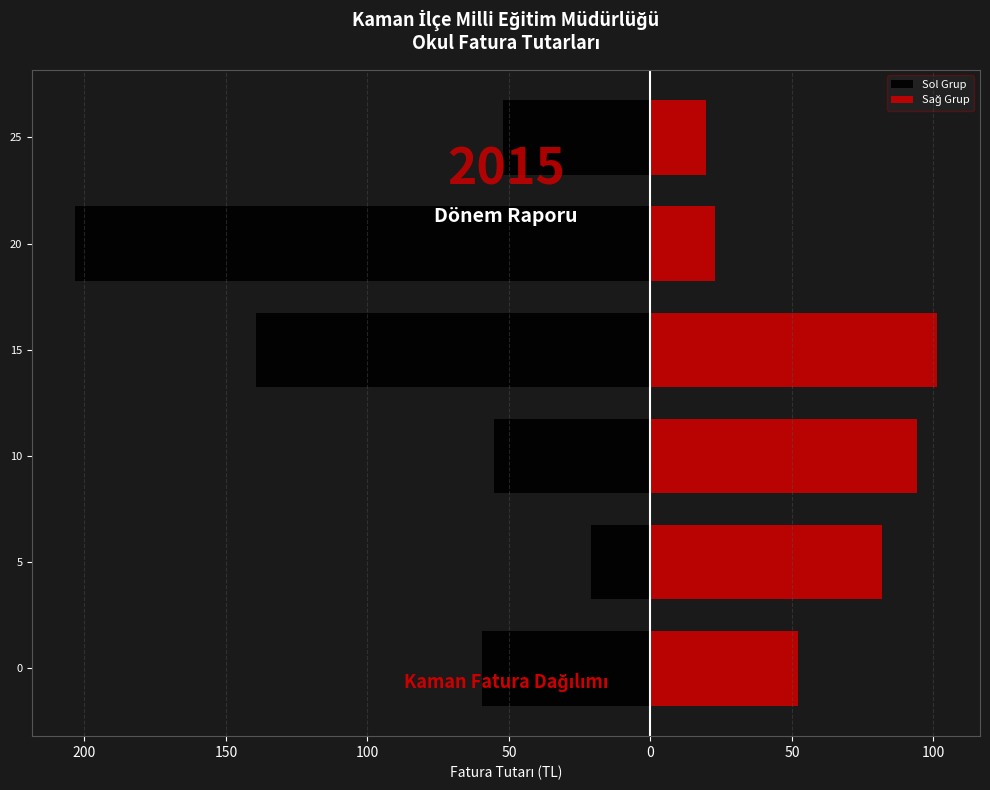

Count the number of categories in the chart.

6